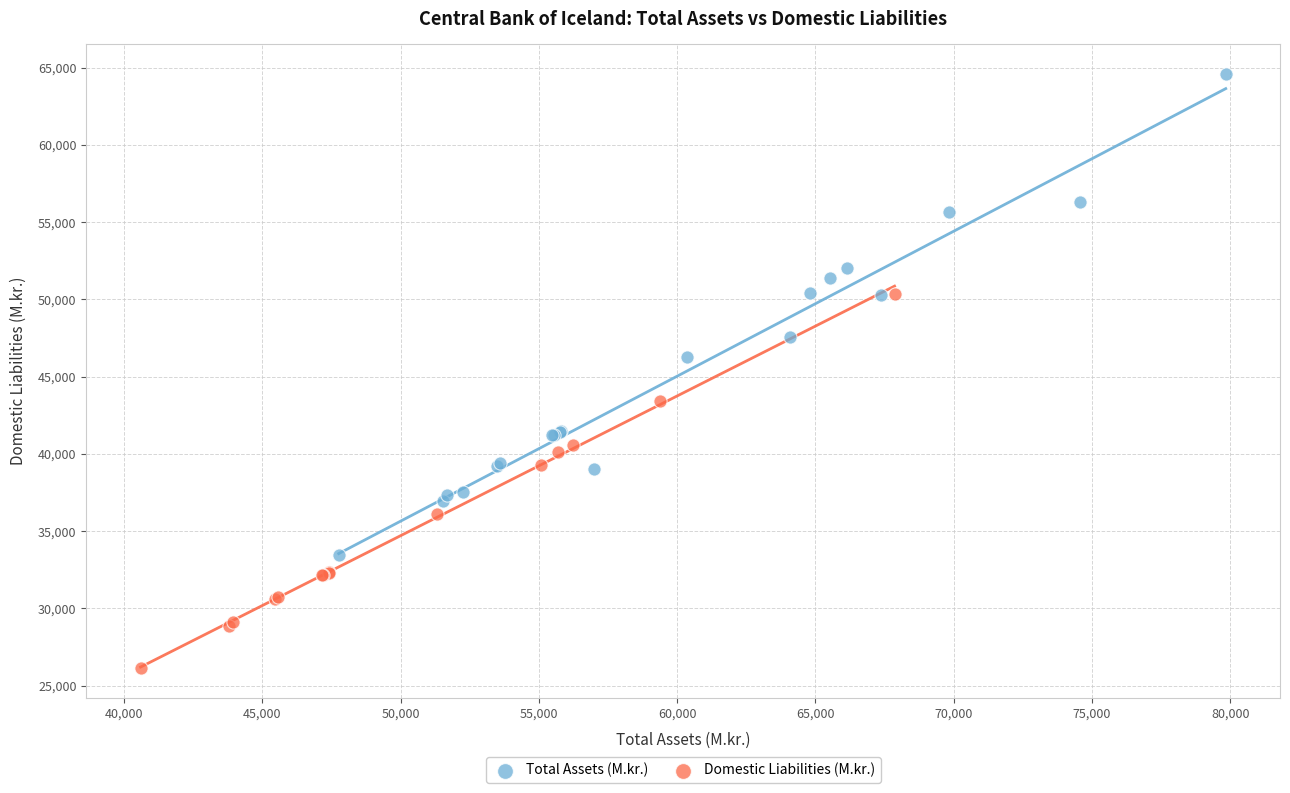

Which series has the largest Y range (max minus min)?

Total Assets (M.kr.)